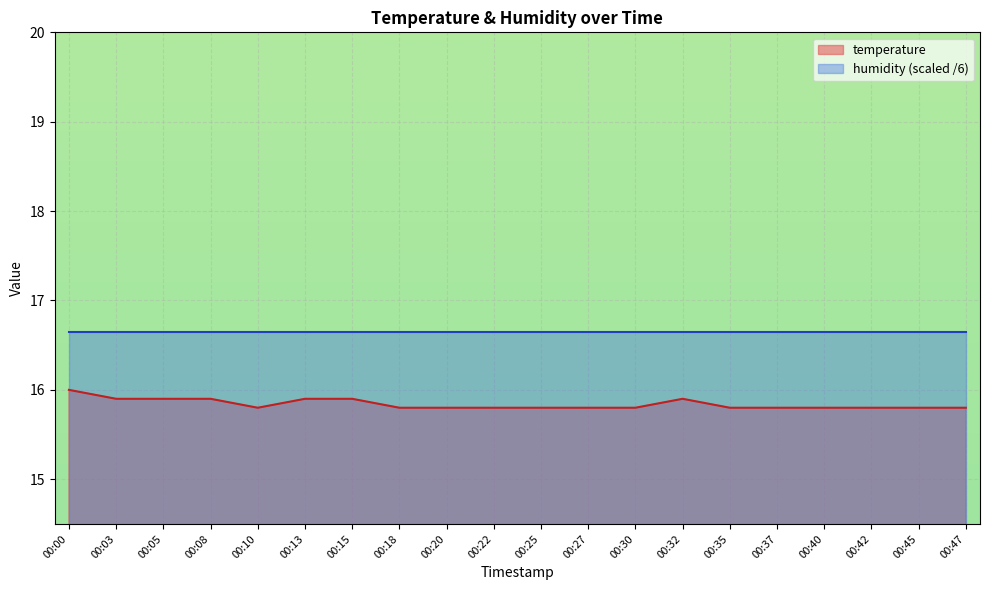

What is the ratio of the value at 00:35 to the value at 00:10?

1.0